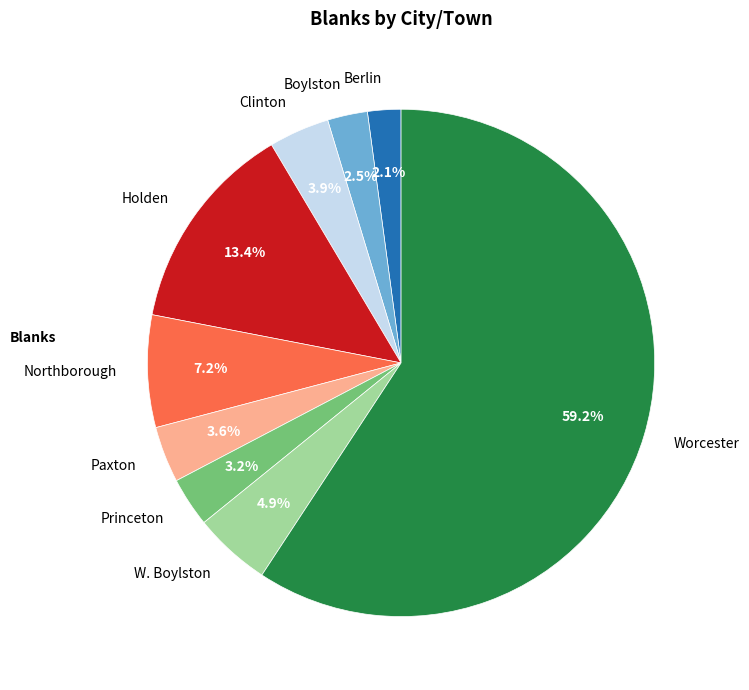

The Paxton slice represents 4% of the pie. True or false?

True